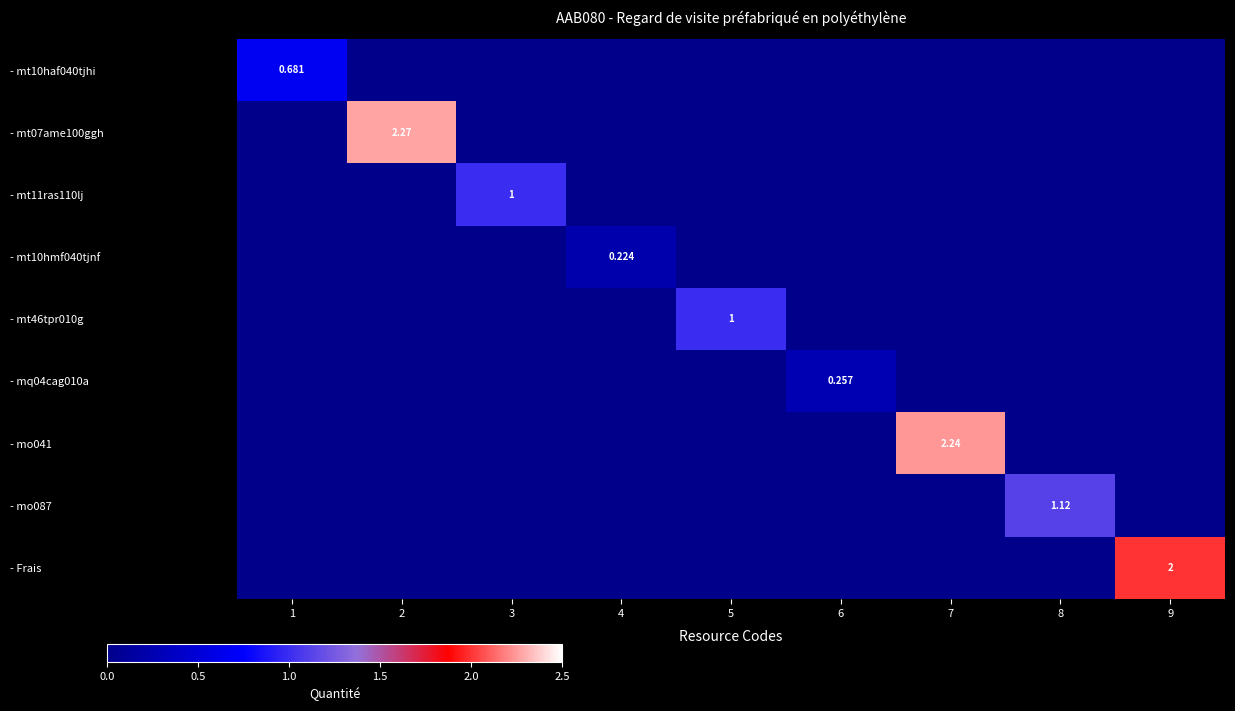

How many positive values does the - mo041 series have?

1